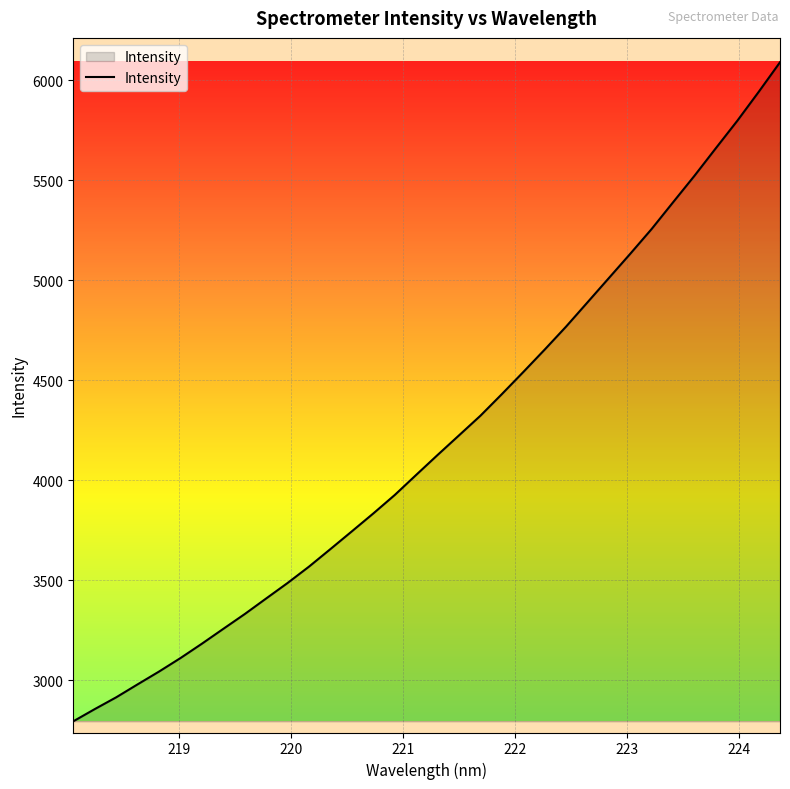

True or false: there are more than 2 points higher than both neighbors.

False